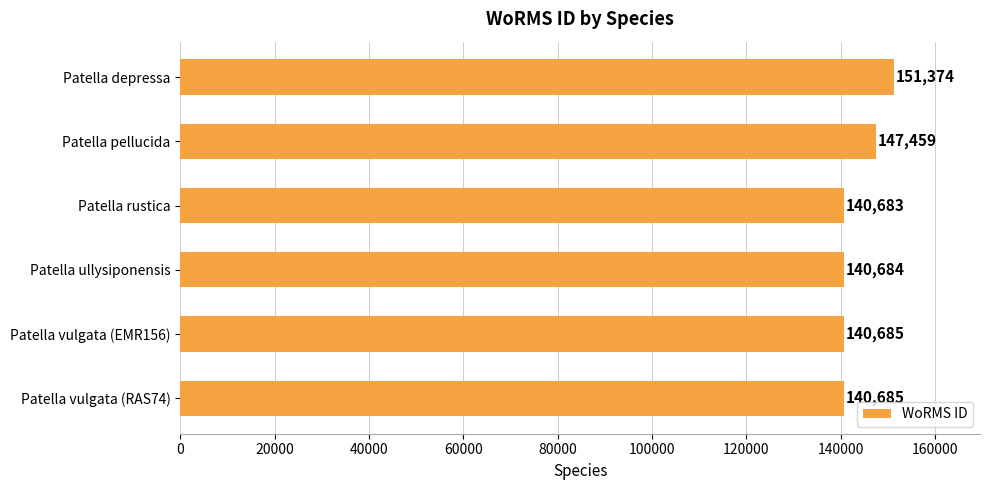

Reading top to bottom, what are all the values shown in this chart?

Patella depressa=151374	Patella pellucida=147459	Patella rustica=140683	Patella ullysiponensis=140684	Patella vulgata (EMR156)=140685	Patella vulgata (RAS74)=140685